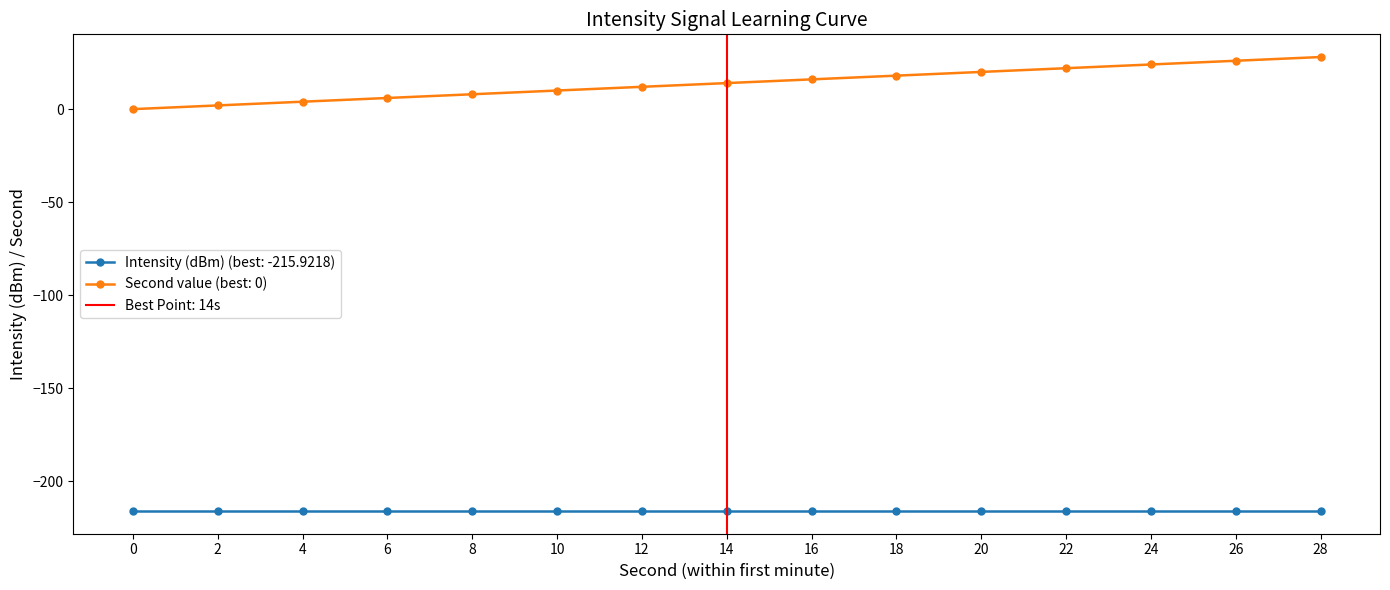

True or false: Second value (best: 0) and Intensity (dBm) (best: -215.9218) intersect in this chart.

False